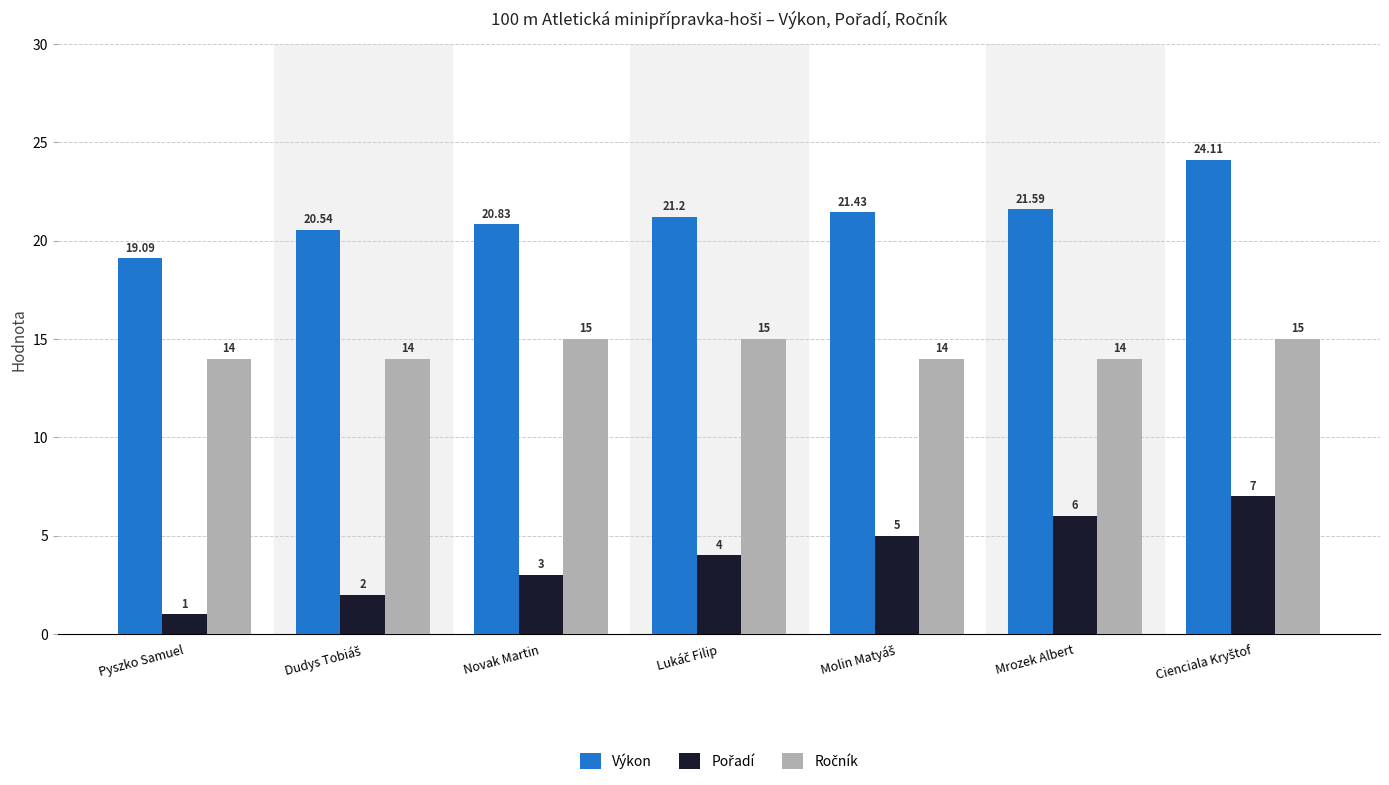

Are the bars grouped side by side (vs. stacked)?

Yes